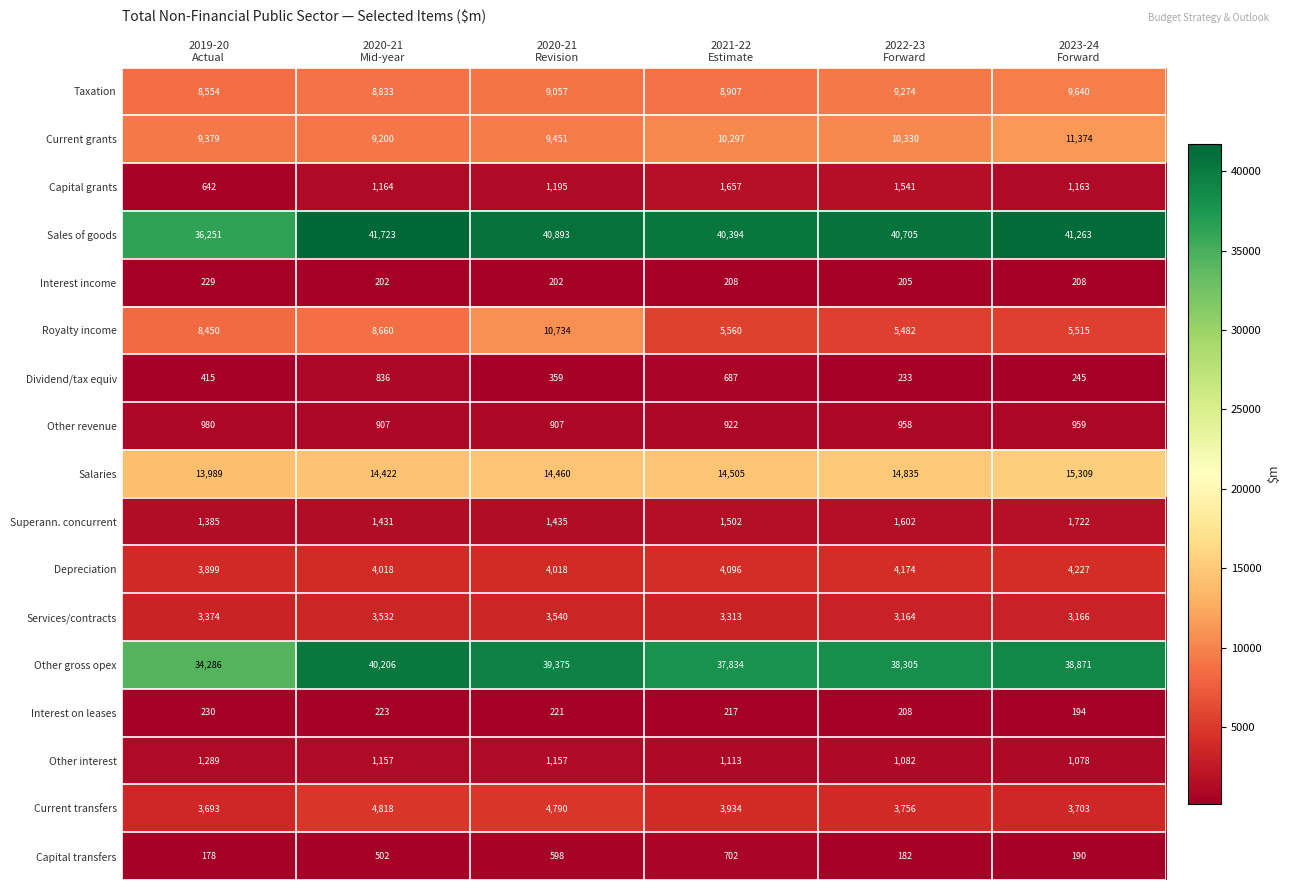

What is the difference between the highest and lowest values at 2022-23
Forward?

40523